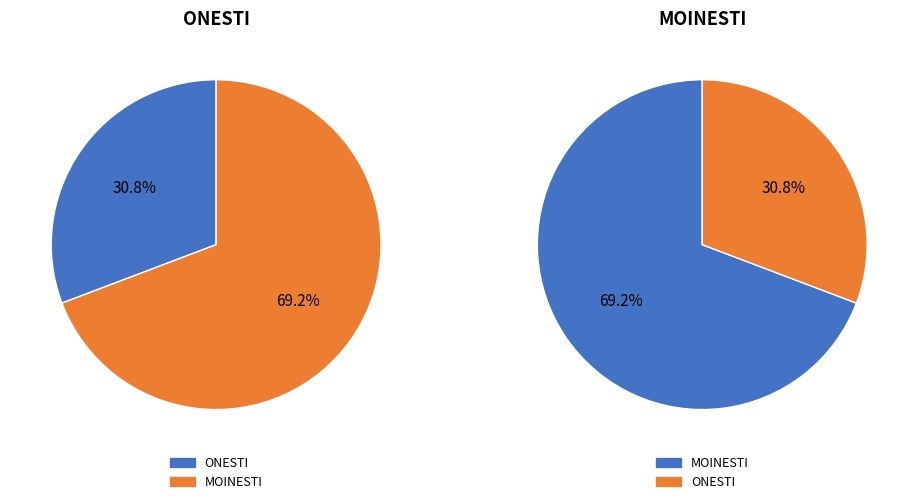

Which category has the smallest portion of the pie?

ONESTI